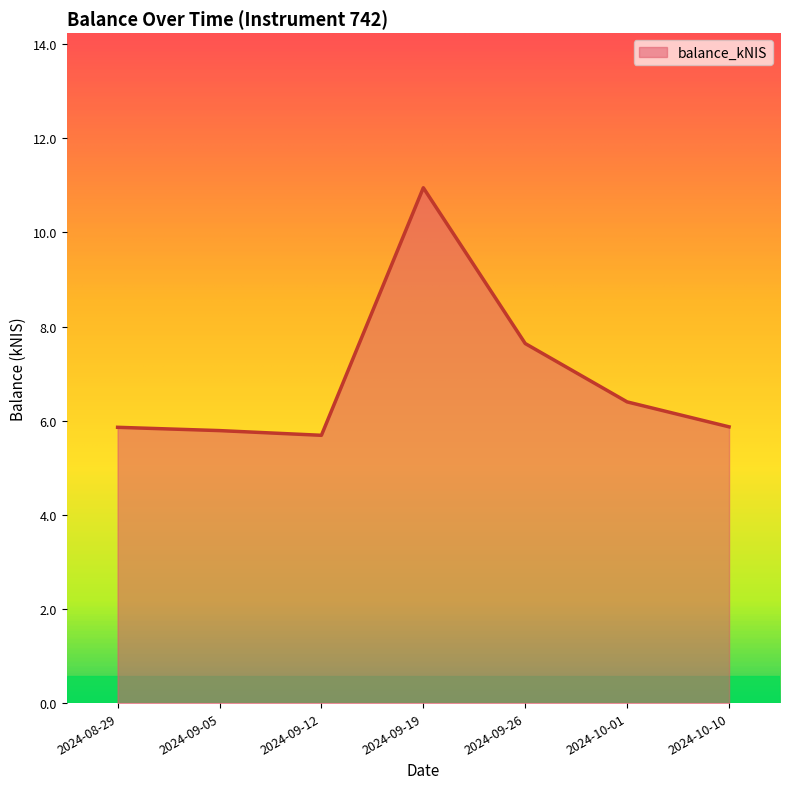

What is the difference between the maximum and second lowest values?

5.2